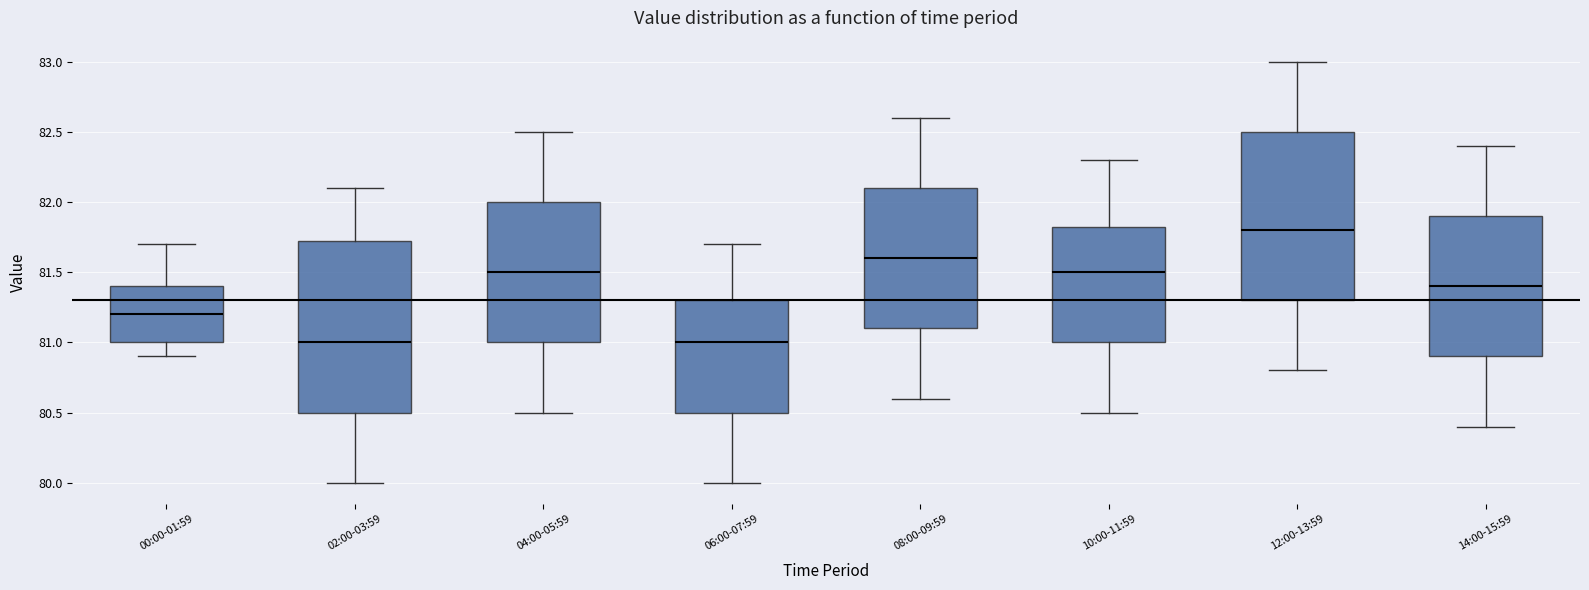

Where does the lower whisker of the box for 00:00-01:59 end on the y-axis? The values are not printed on the chart, so give them approximately, as read against the axis.

80.90